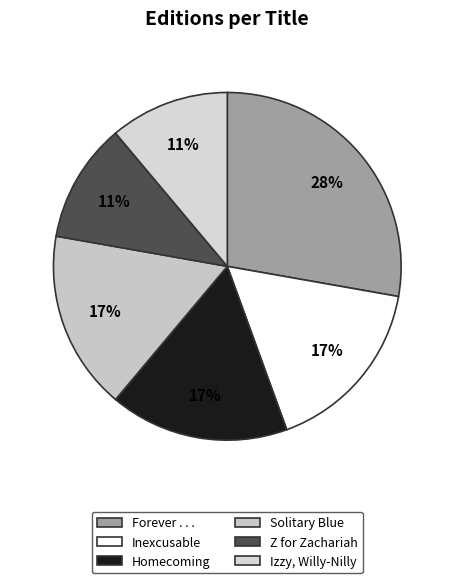

How many segments does this pie chart have?

6